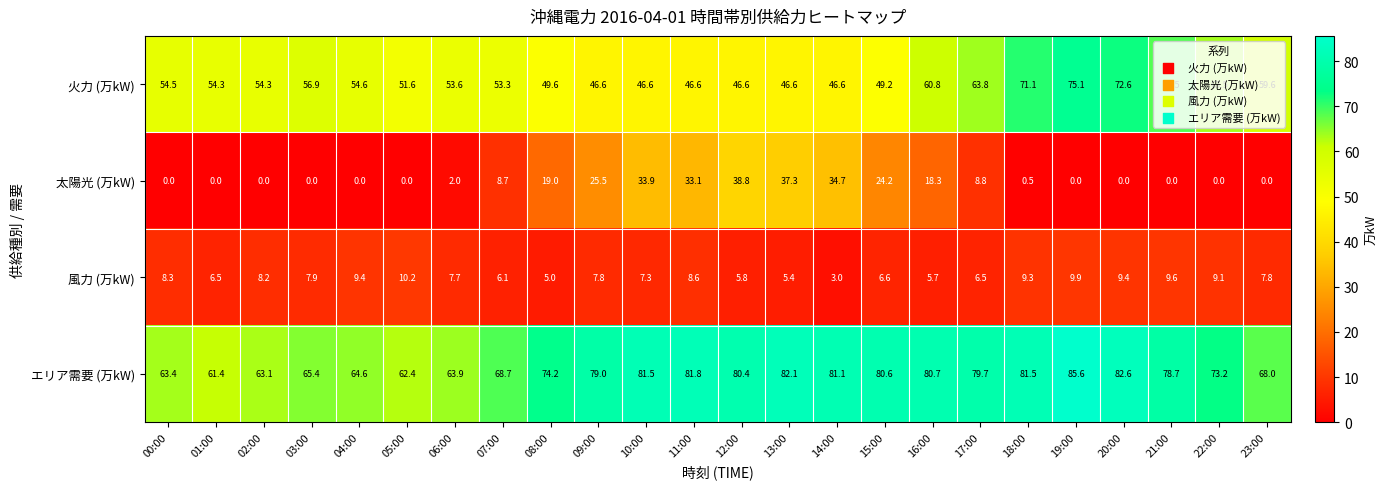

True or false: 火力 (万kW) has a value of 63.8 at 17:00.

True